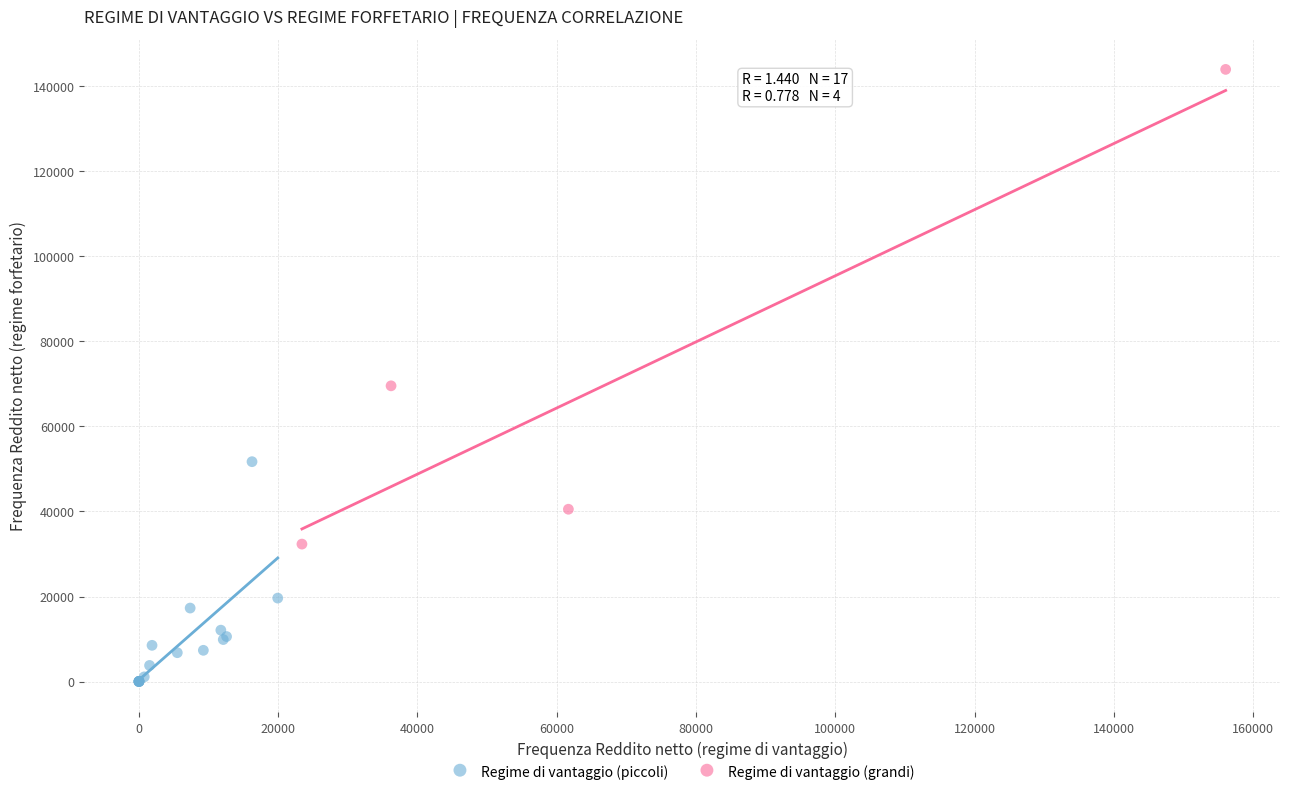

Which series reaches the maximum Y coordinate?

Regime di vantaggio (grandi)